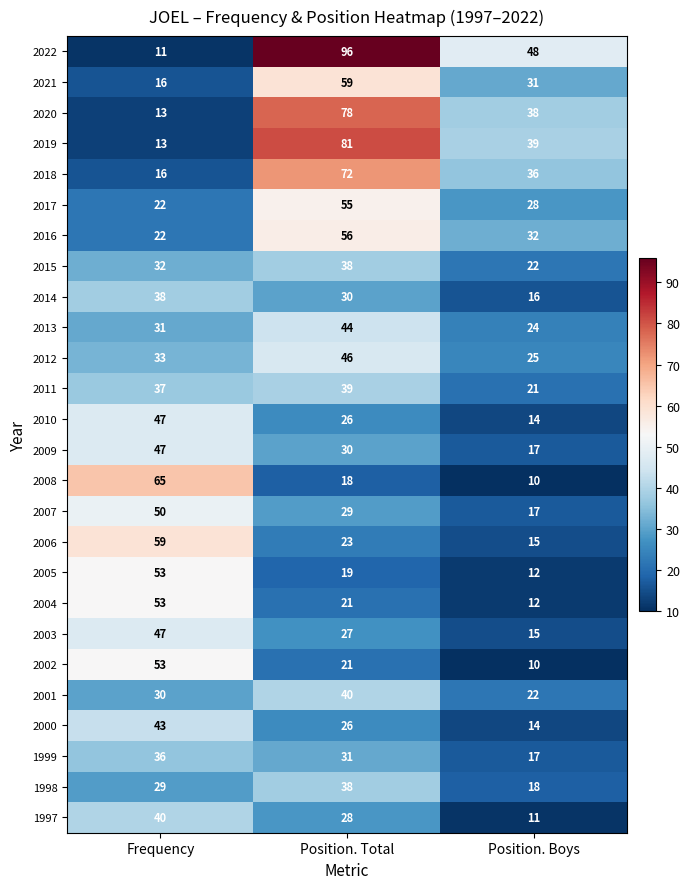

List the labels in order of 2006 value, largest first.

Frequency, Position. Total, Position. Boys